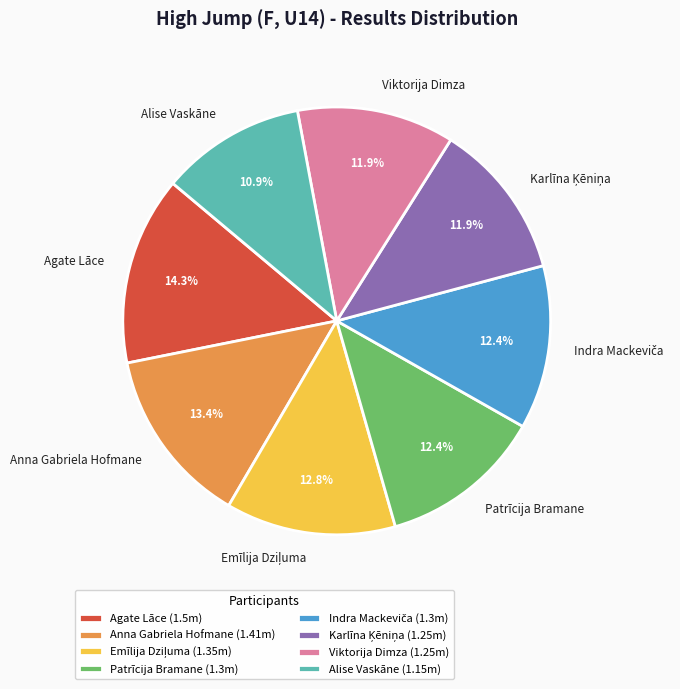

Approximately how many times larger is the value at Alise Vaskāne compared to Viktorija Dimza?

0.9